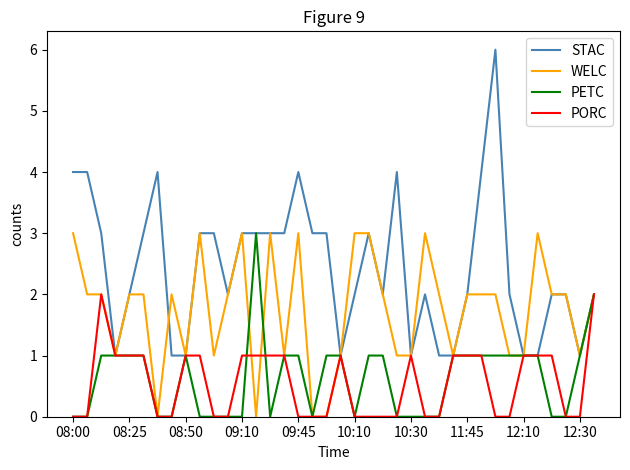

Which series has the widest spread of values?

STAC